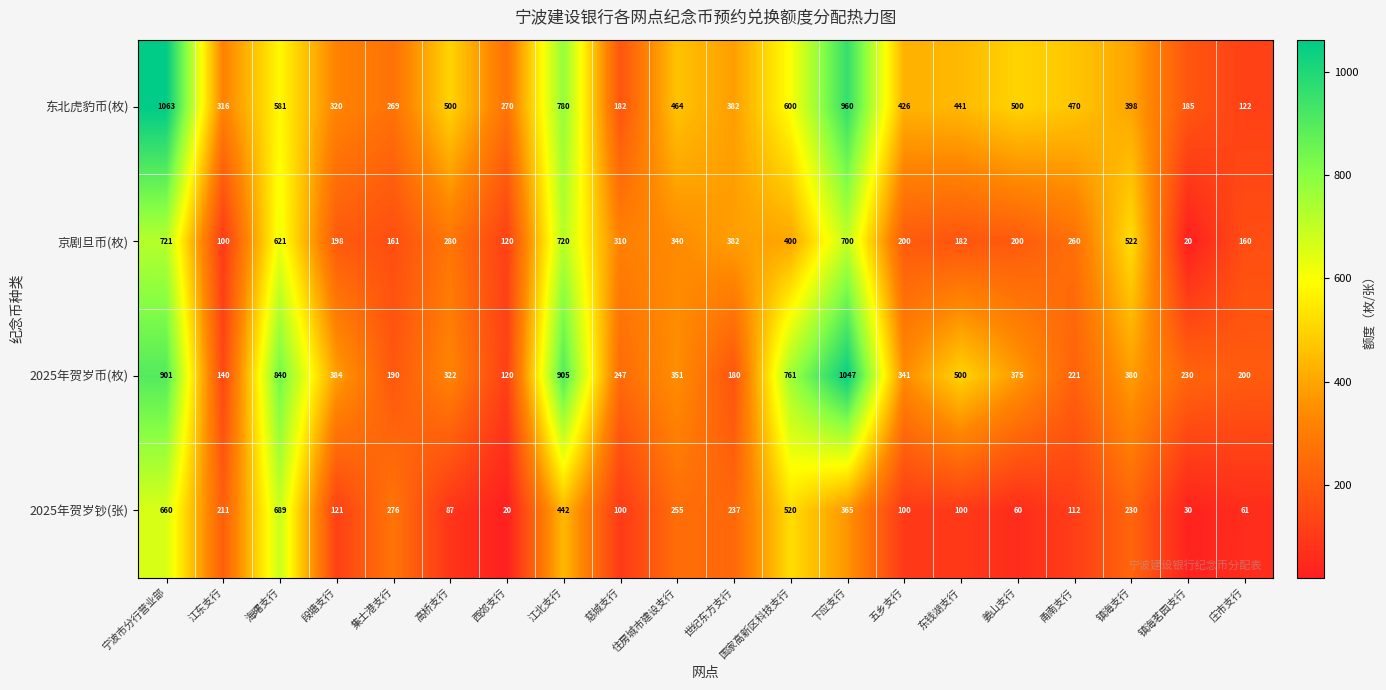

Rank the series at 集士港支行 from highest to lowest value.

2025年贺岁钞(张), 东北虎豹币(枚), 2025年贺岁币(枚), 京剧旦币(枚)